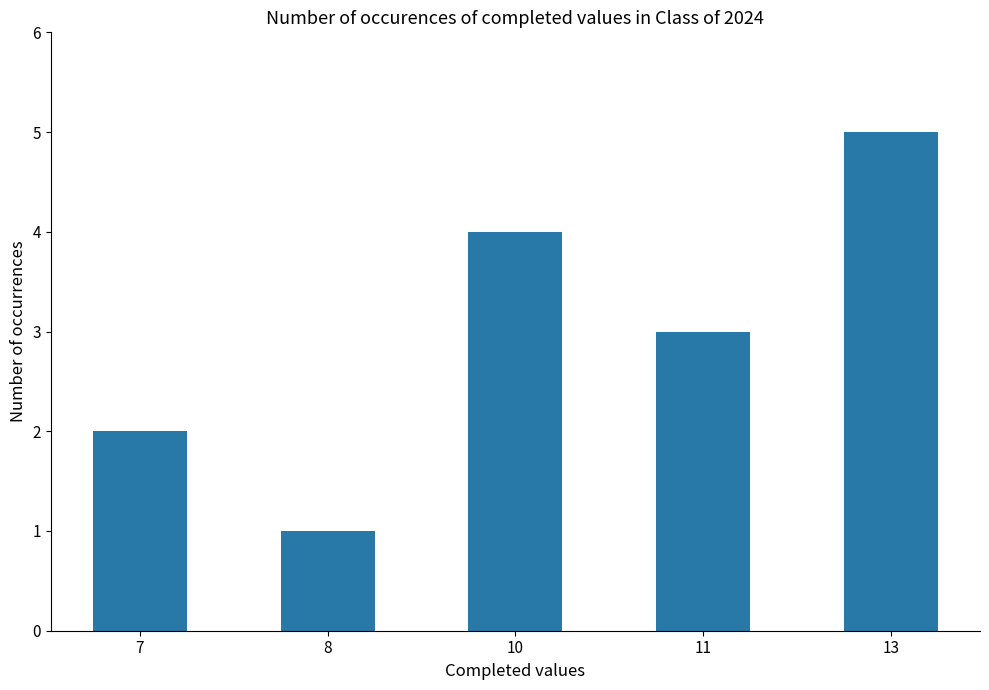

What is the value of the 5th bar from the left?

5